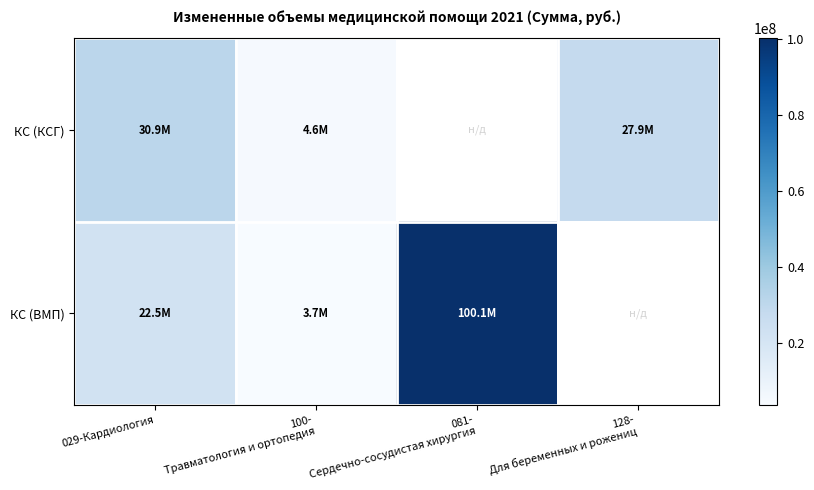

Count the number of data series in this chart.

2